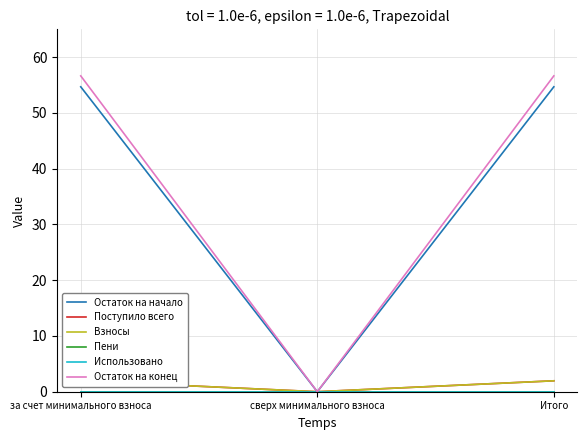

Reading right to left, extract all data points from this chart.

Остаток на начало: Итого=54.7	сверх минимального взноса=0.0	за счет минимального взноса=54.7
Поступило всего: Итого=2.0	сверх минимального взноса=0.0	за счет минимального взноса=2.0
Взносы: Итого=2.0	сверх минимального взноса=0.0	за счет минимального взноса=2.0
Пени: Итого=0.0	сверх минимального взноса=0.0	за счет минимального взноса=0.0
Использовано: Итого=0.0	сверх минимального взноса=0.0	за счет минимального взноса=0.0
Остаток на конец: Итого=56.6	сверх минимального взноса=0.0	за счет минимального взноса=56.6